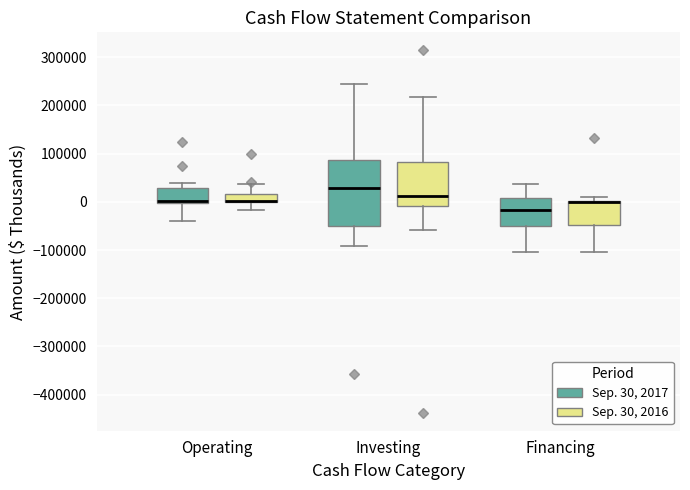

Where is the upper edge of the box for Financing (Sep. 30, 2016) on the y-axis? The values are not printed on the chart, so give them approximately, as read against the axis.

0